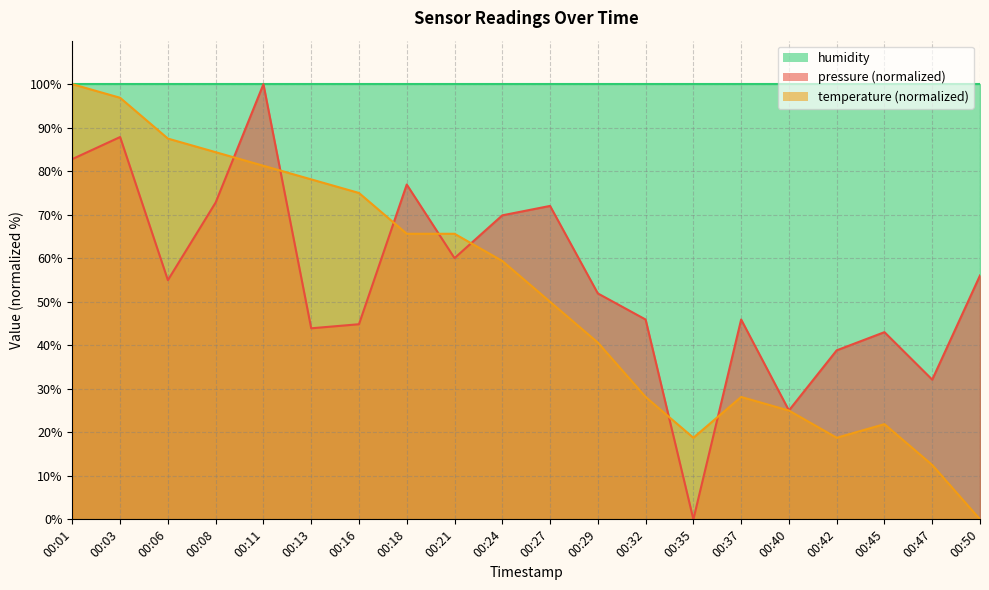

True or false: pressure has more than 2 interior local peaks.

True